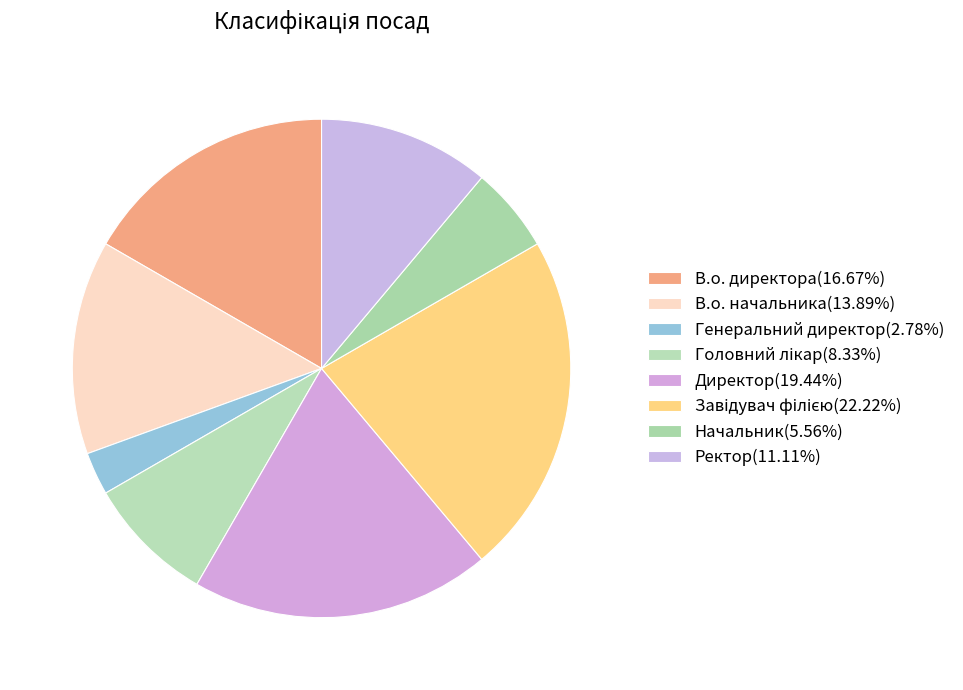

The Генеральний директор slice represents 3% of the pie. True or false?

True